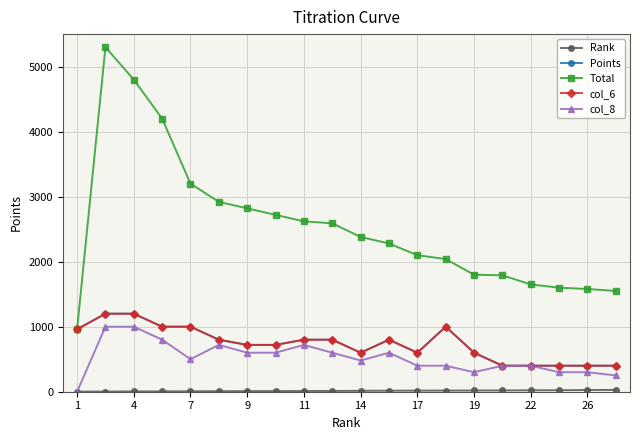

List the series in order of their peak value, lowest first.

Rank, col_8, Points, col_6, Total